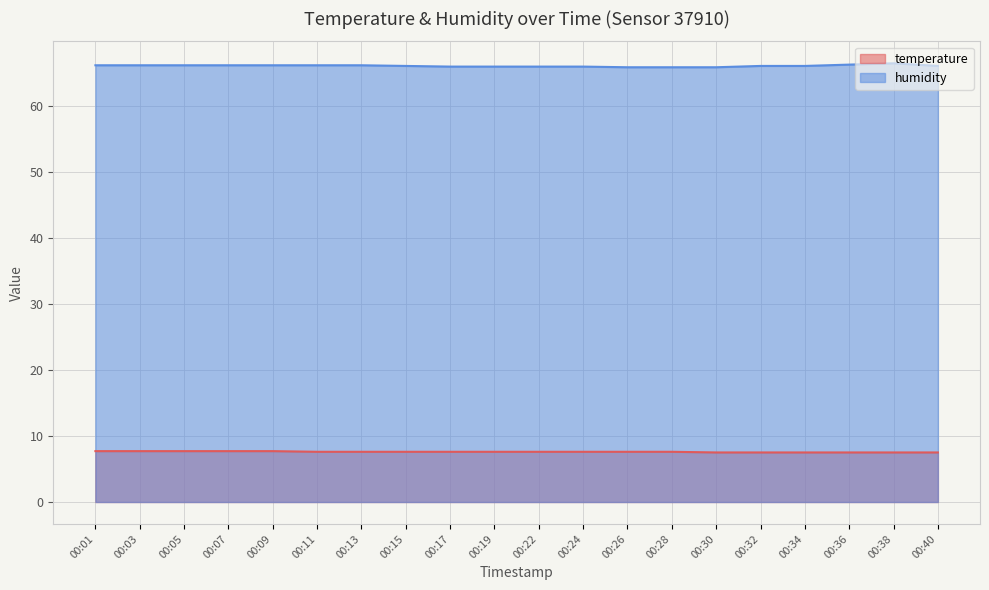

At how many categories does at least one series exceed 60?

20